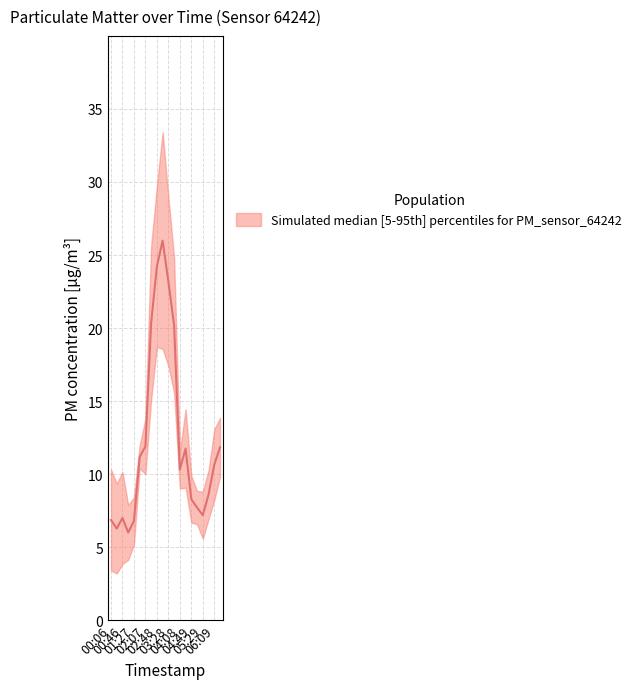

How many values are below 10?

9